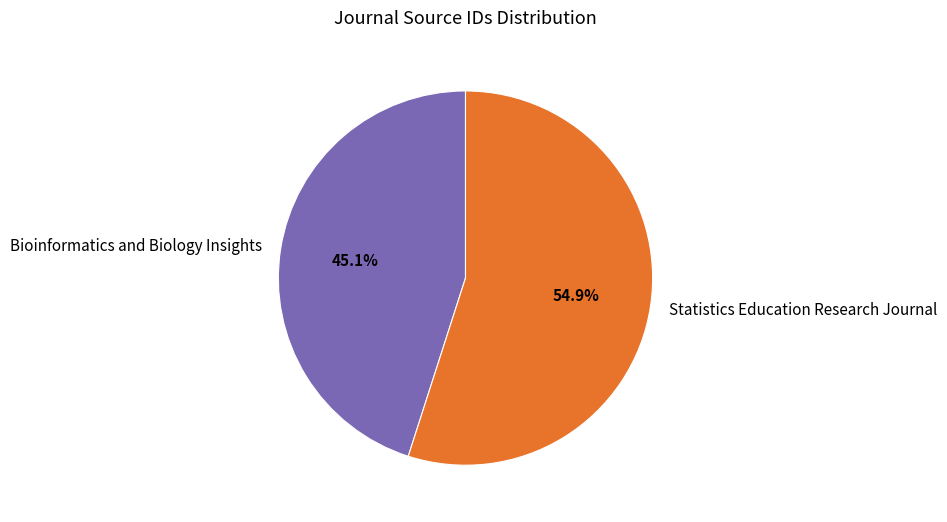

Rank the categories by value from lowest to highest.

Bioinformatics and Biology Insights, Statistics Education Research Journal